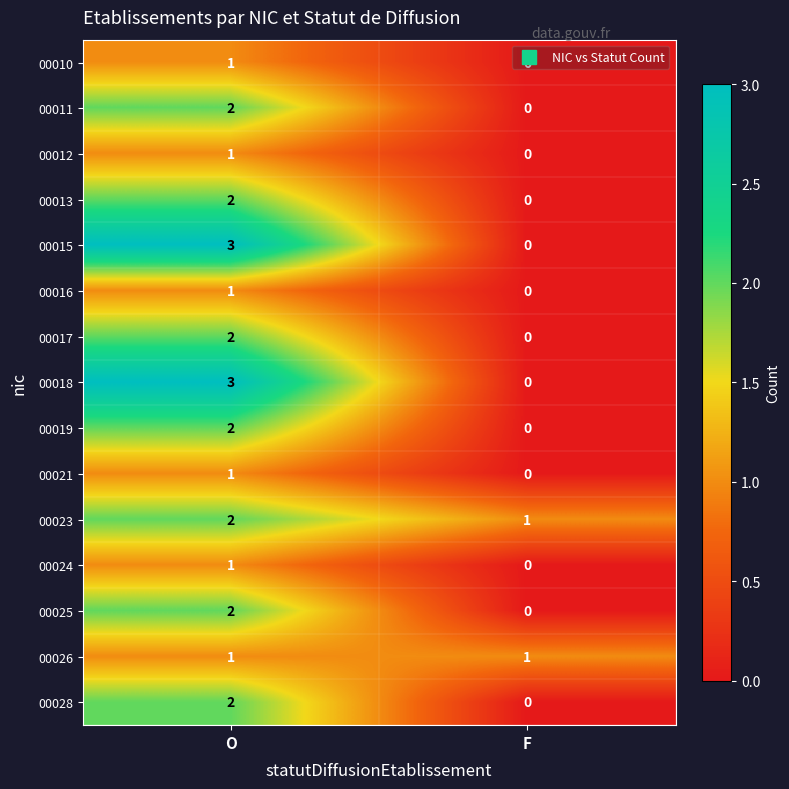

At how many categories does at least one series exceed 0?

2